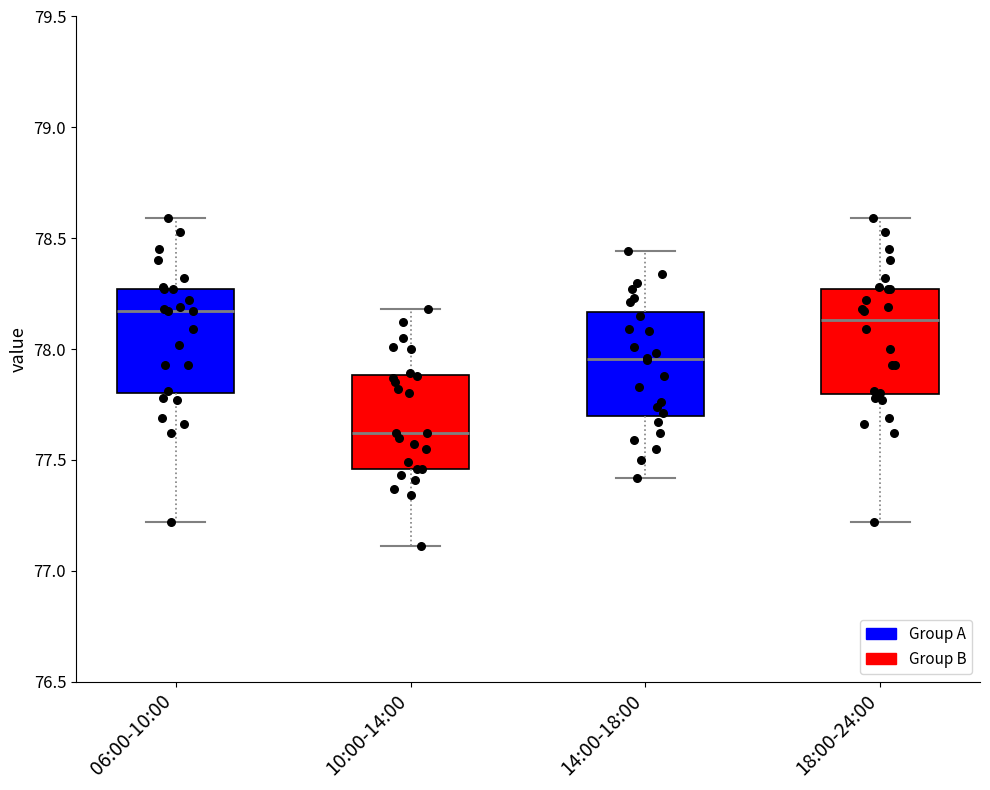

Which box's median line is the lowest?

10:00-14:00